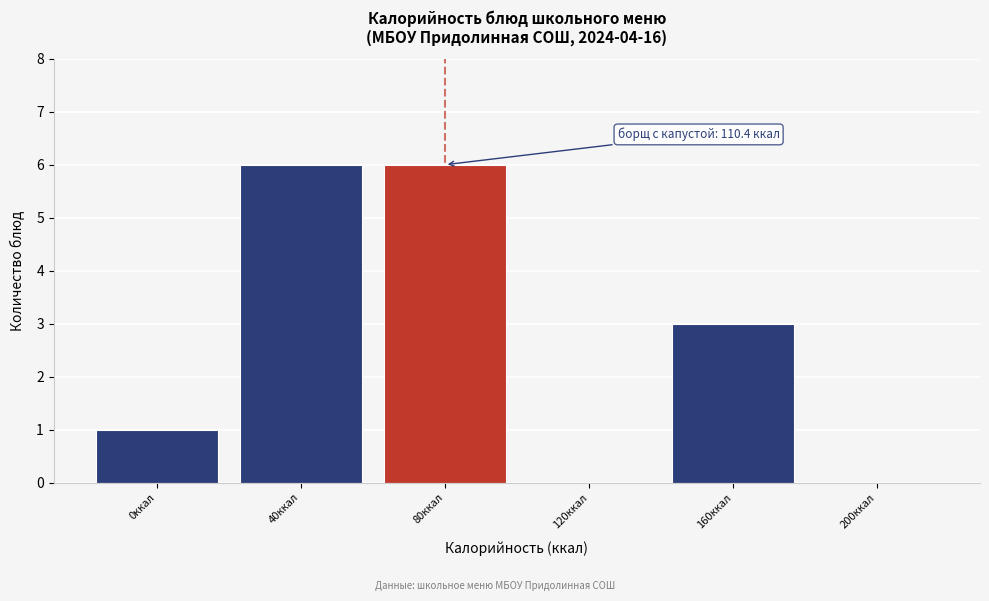

Reading left to right, what are all the values shown in this chart?

0ккал=1	40ккал=6	80ккал=6	120ккал=0	160ккал=3	200ккал=0